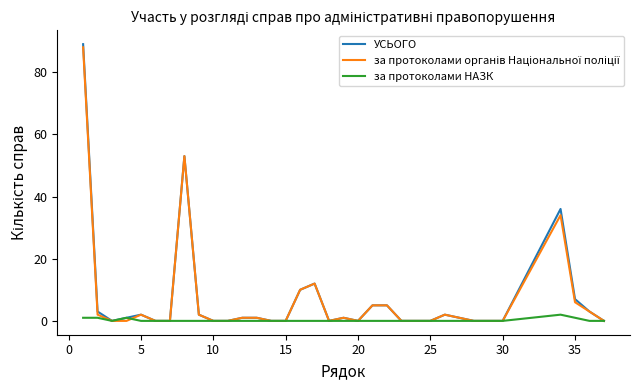

Which series has the largest range (max minus min)?

УСЬОГО